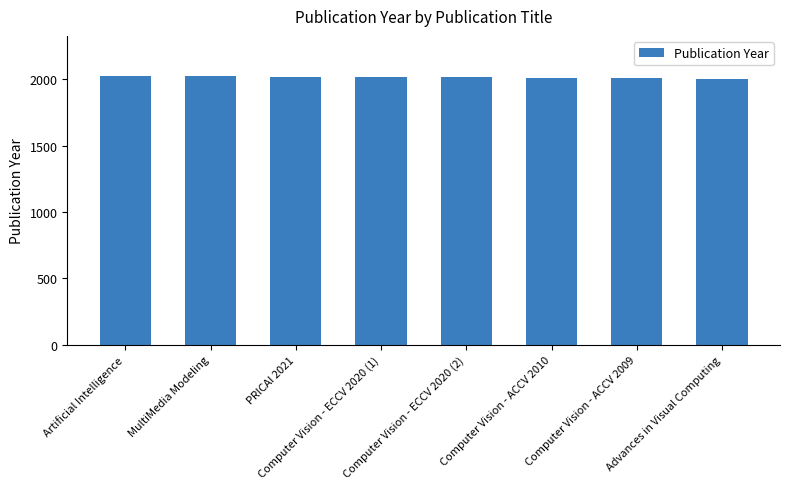

What is the maximum value shown in the chart?

2024